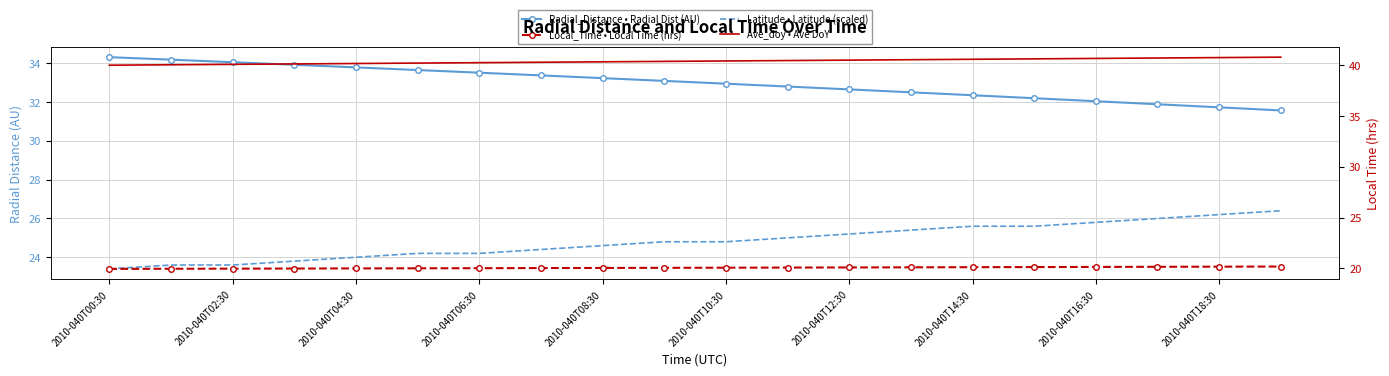

What is the difference between the second highest and minimum values in the Ave_doy • Ave DoY series?

0.8